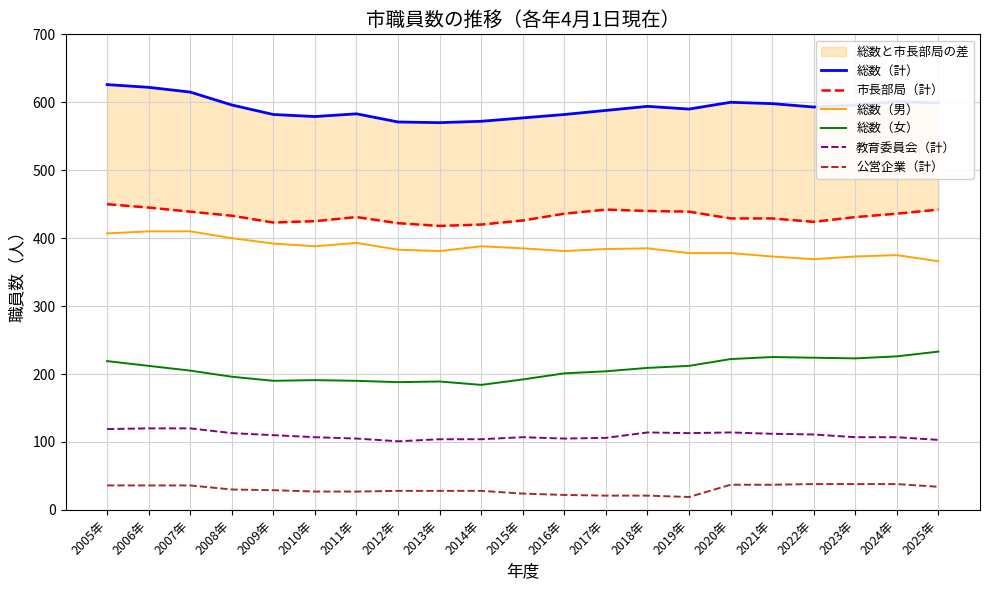

Where is 市長部局（計） nearest to the value 434?

2008年